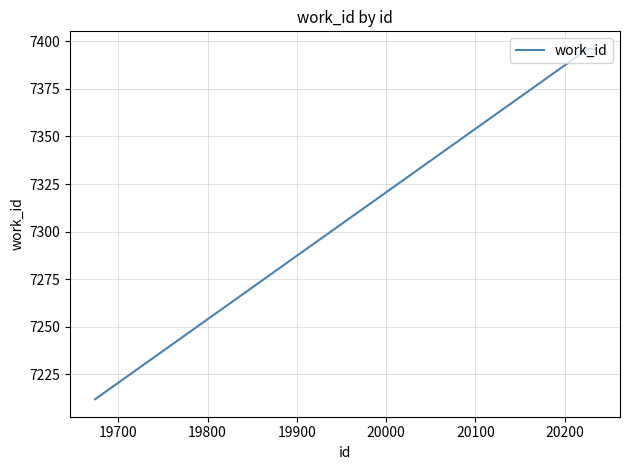

What is the smallest value displayed?

7212